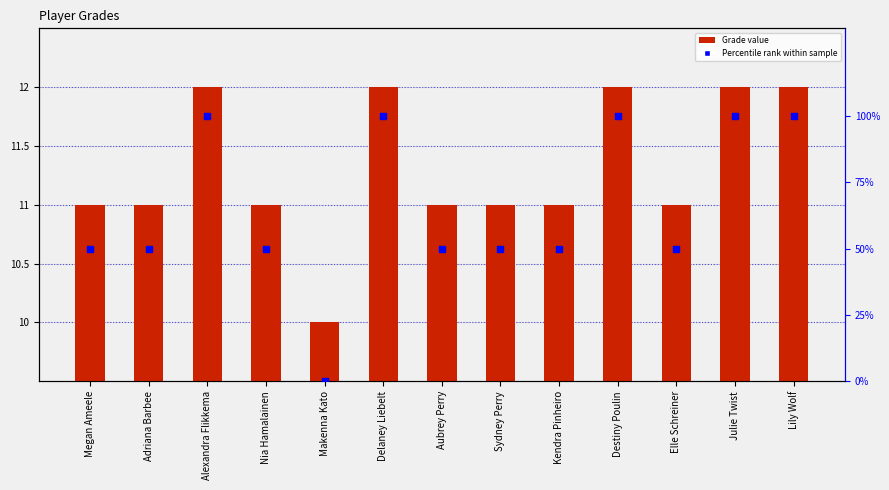

Is the value of Percentile rank within sample at Makenna Kato greater than the value of Grade at Nia Hamalainen?

No